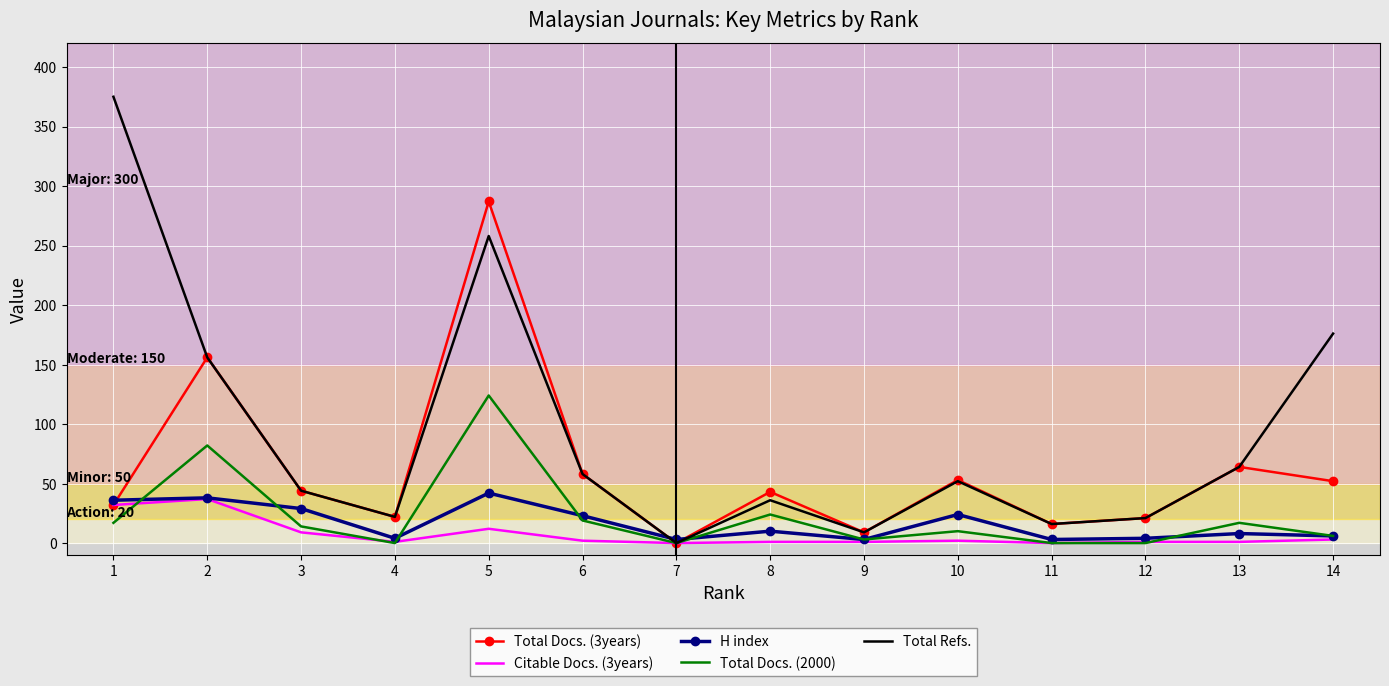

The Citable Docs. (3years) series shows 1 at 12. True or false?

True